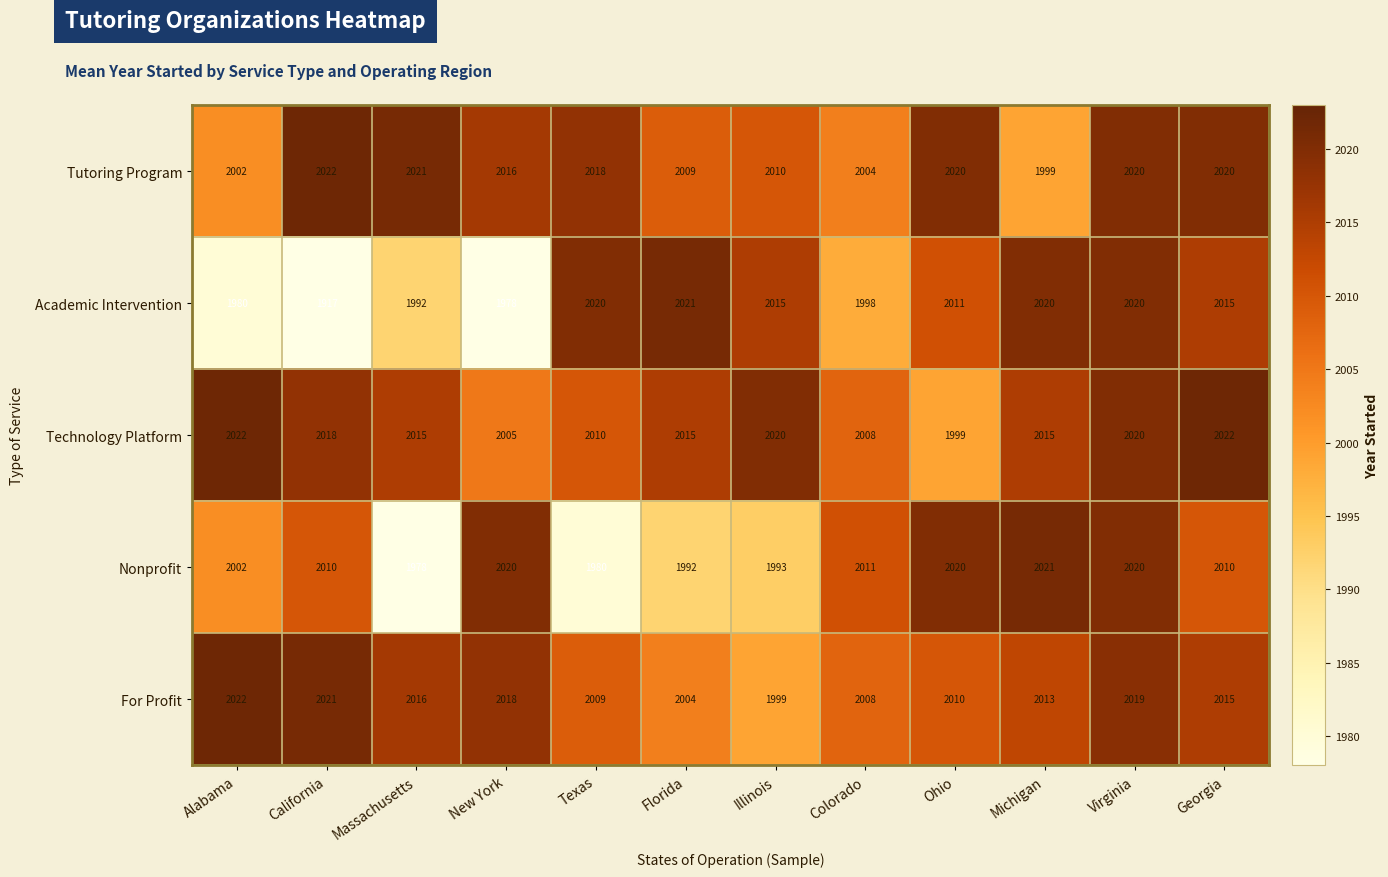

Which series has the largest range (max minus min)?

Academic Intervention